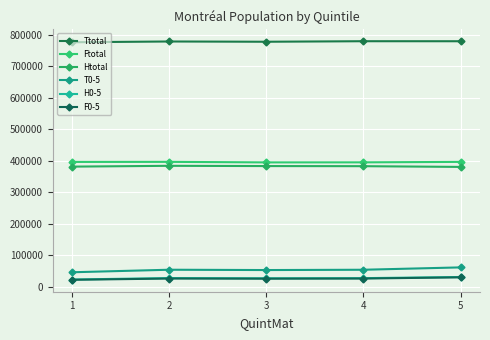

True or false: Ftotal and Htotal intersect in this chart.

False